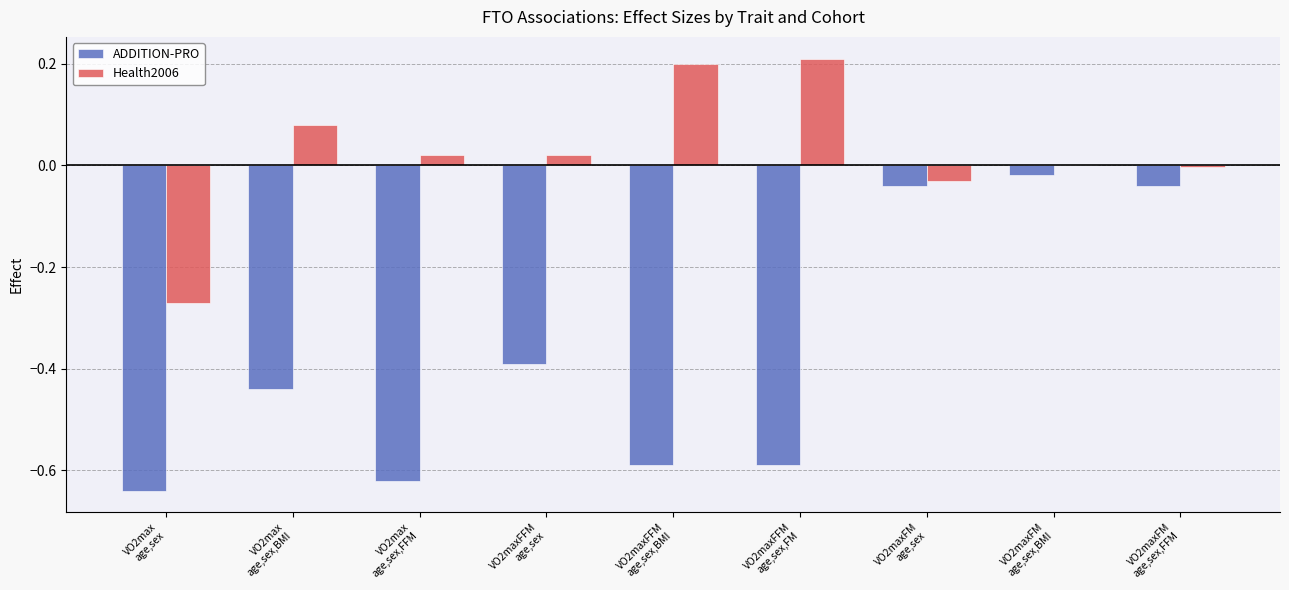

True or false: ADDITION-PRO has a value of -0.9 at VO2max
age,sex.

False